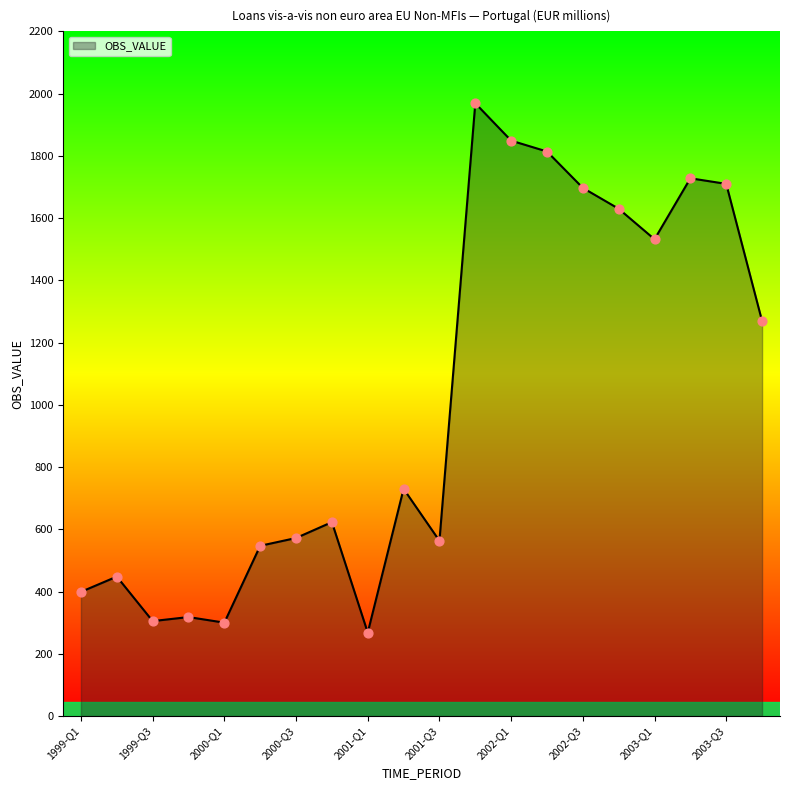

What is the minimum value shown in the chart?

268